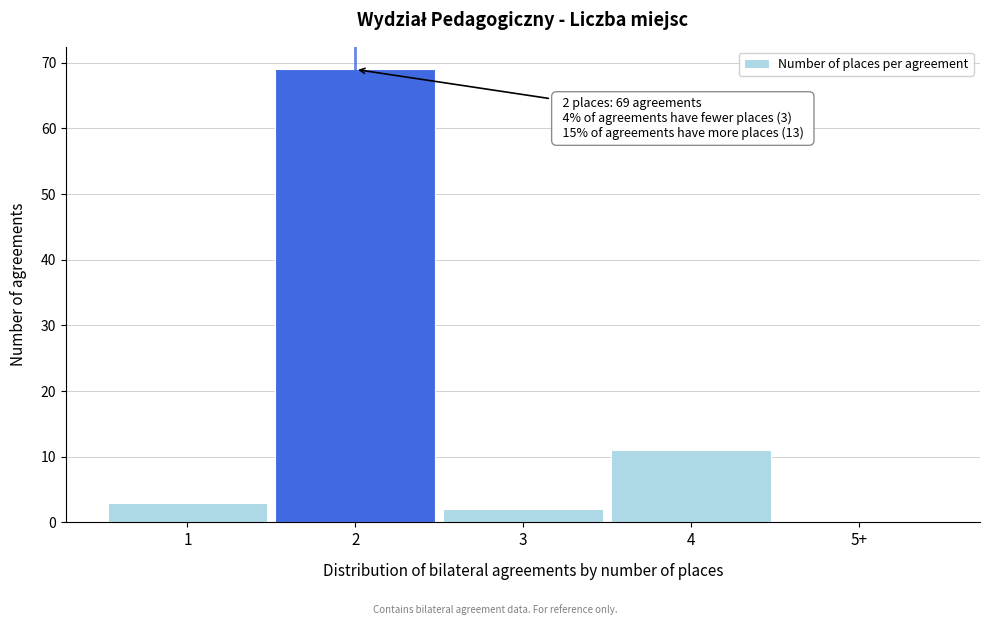

Reading right to left, transcribe all the data shown in this chart.

5+=0	4=11	3=2	2=69	1=3